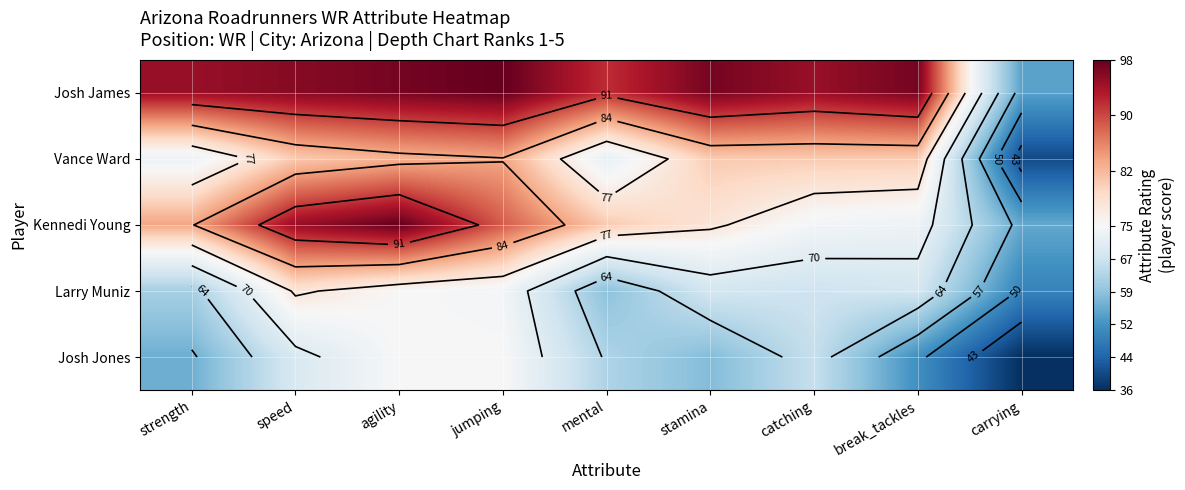

Between mental and jumping, which is larger?

jumping